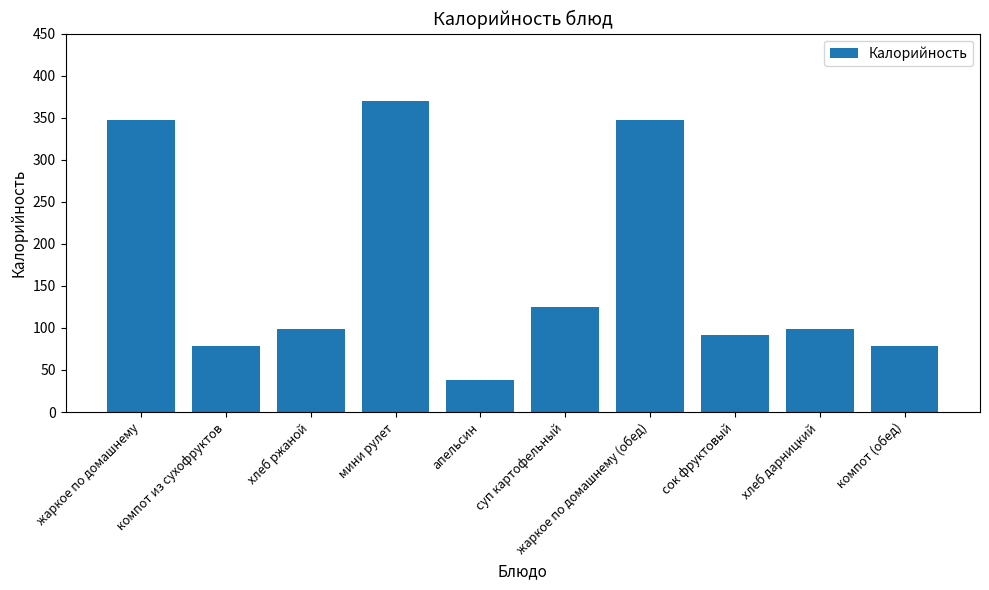

True or false: the data shows 77.9 at компот (обед).

True